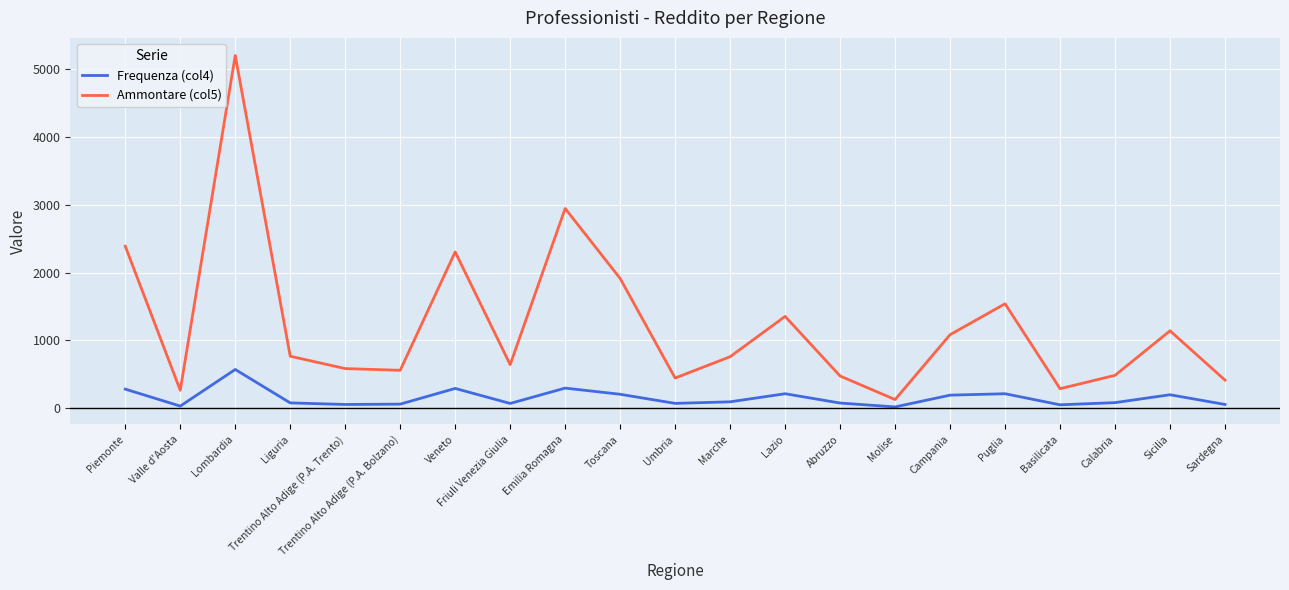

The Ammontare (col5) series shows 407 at Sicilia. True or false?

False